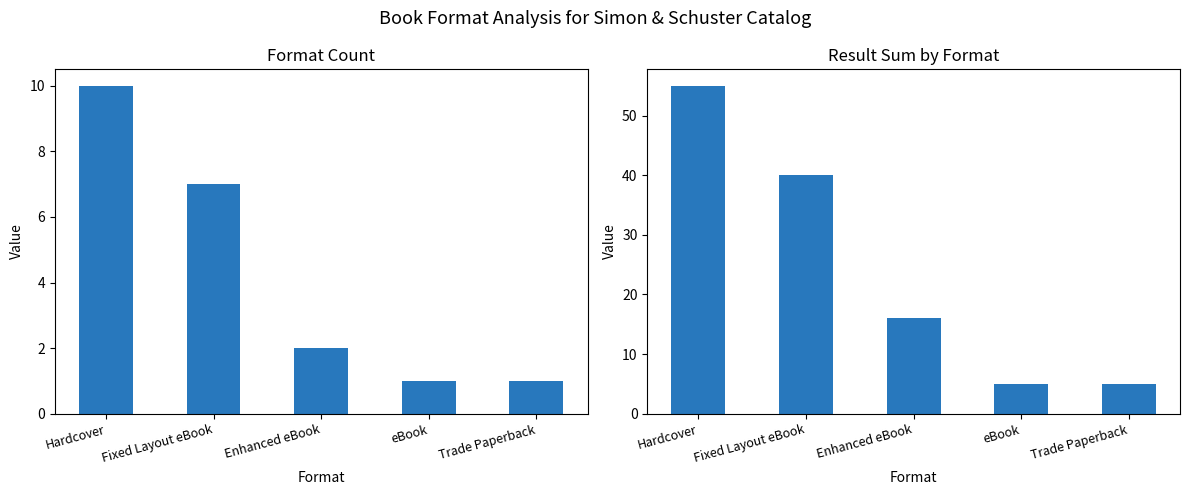

True or false: Count has a value of 0 at eBook.

False